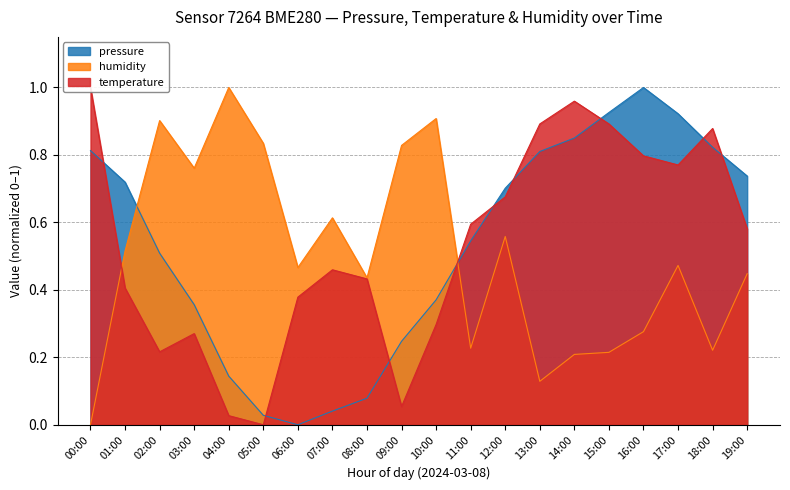

Reading right to left, list all the values displayed in this chart.

pressure: 0.7	0.8	0.9	1.0	0.9	0.9	0.8	0.7	0.5	0.4	0.2	0.1	0.0	0.0	0.0	0.1	0.4	0.5	0.7	0.8
temperature: 0.6	0.9	0.8	0.8	0.9	1.0	0.9	0.7	0.6	0.3	0.1	0.4	0.5	0.4	0.0	0.0	0.3	0.2	0.4	1.0
humidity: 0.4	0.2	0.5	0.3	0.2	0.2	0.1	0.6	0.2	0.9	0.8	0.4	0.6	0.5	0.8	1.0	0.8	0.9	0.5	0.0